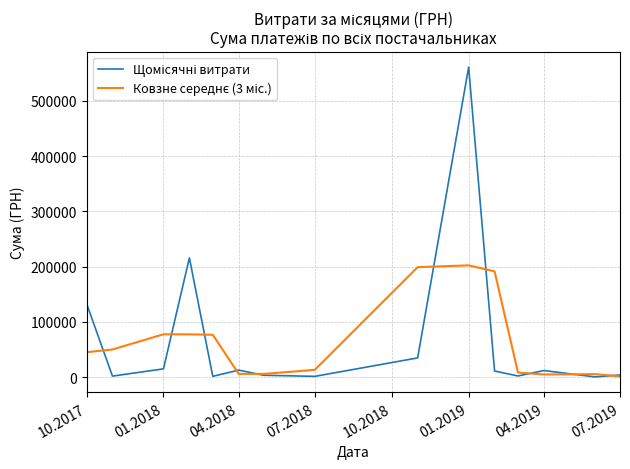

How many lines are shown in the chart?

2